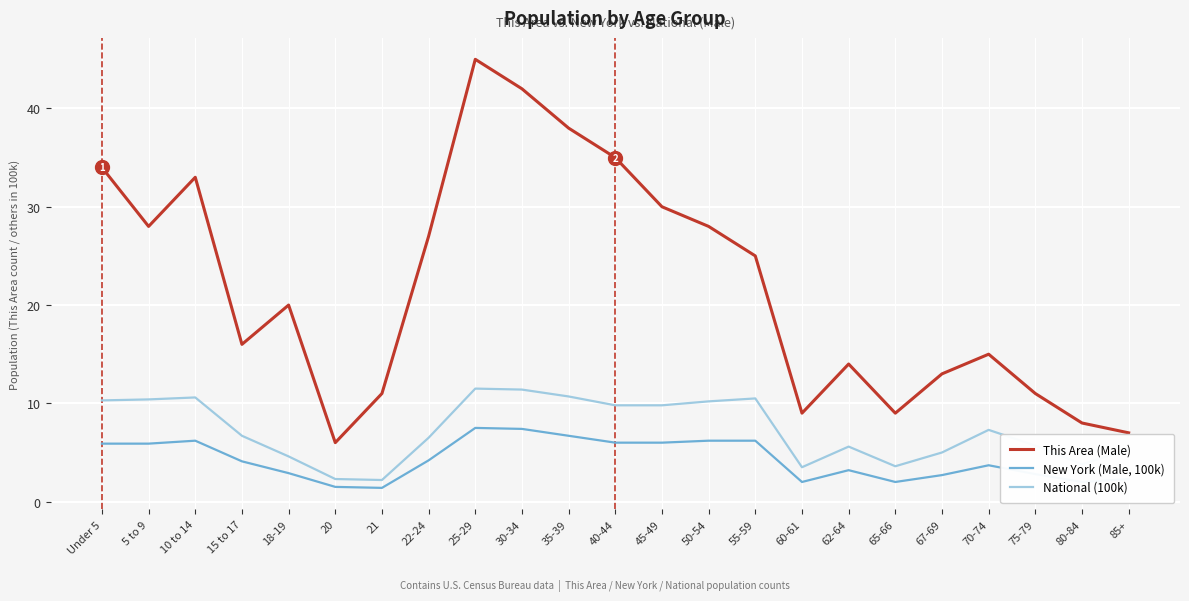

How many series are shown in this chart?

3